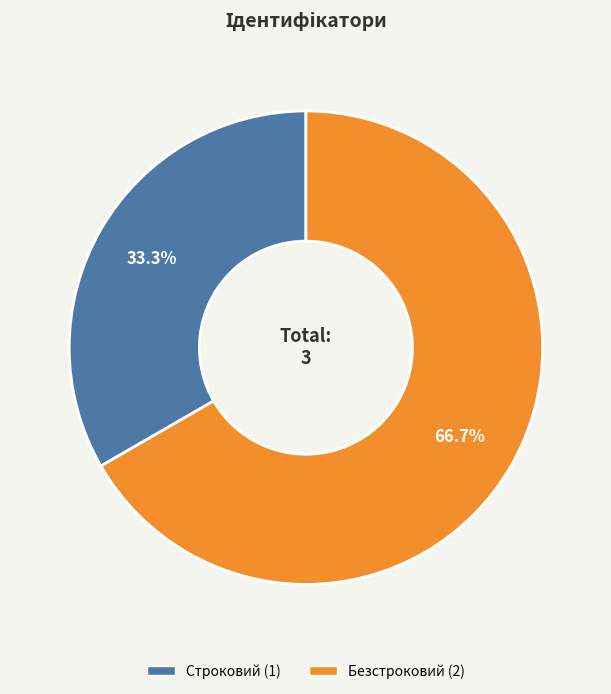

Is it true that Безстроковий is 54% of the pie?

False